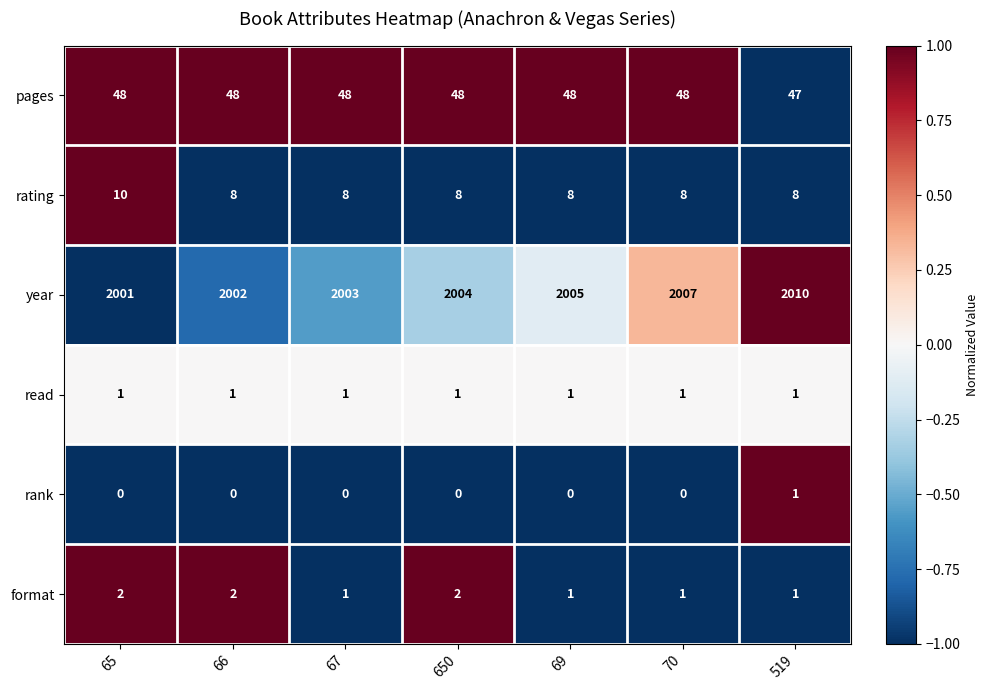

How many data points does each series have?

7